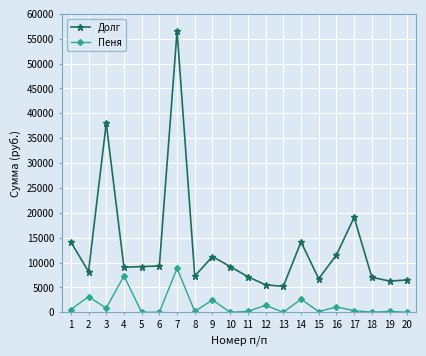

At how many categories does at least one series exceed 4159?

20